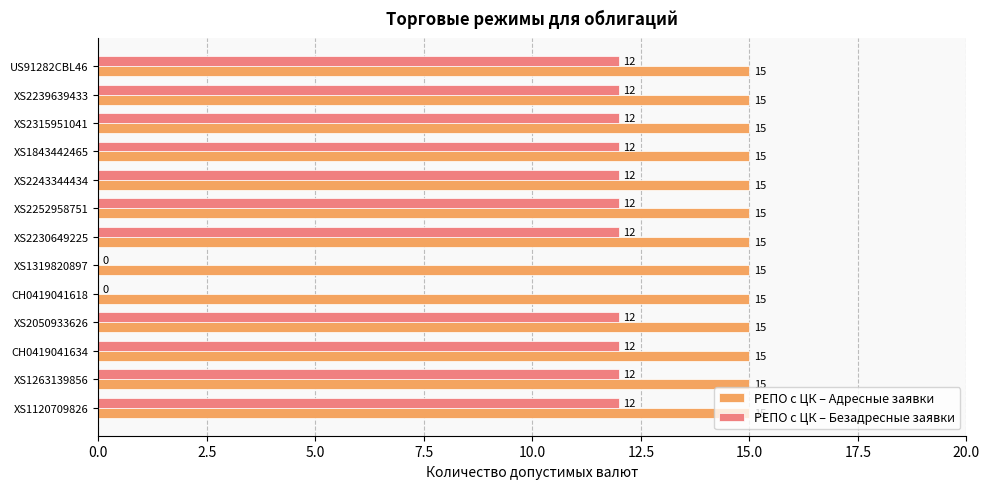

What is the sum of all РЕПО с ЦК – Адресные заявки values?

195